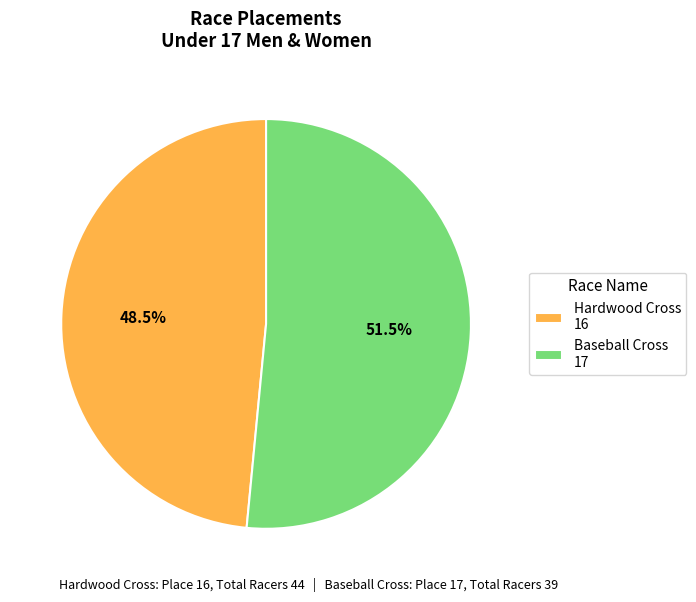

Is there any slice that represents more than half of the pie?

Yes